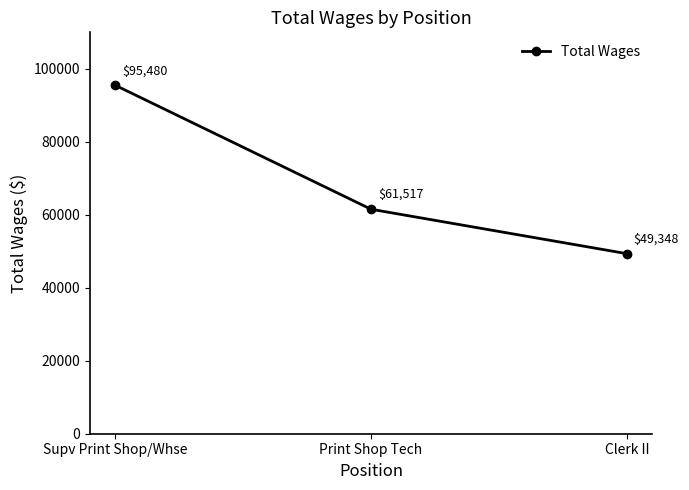

What is the value of the 1st point from the left?

95480